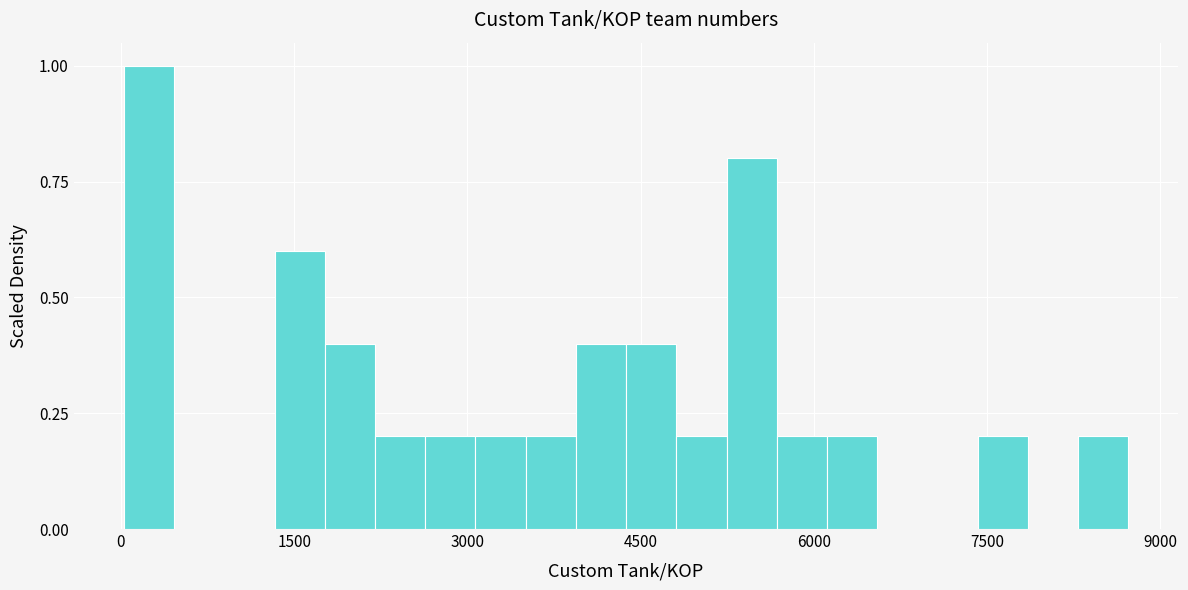

Read against the x-axis, roughly where is the centre of the tallest bar?

200